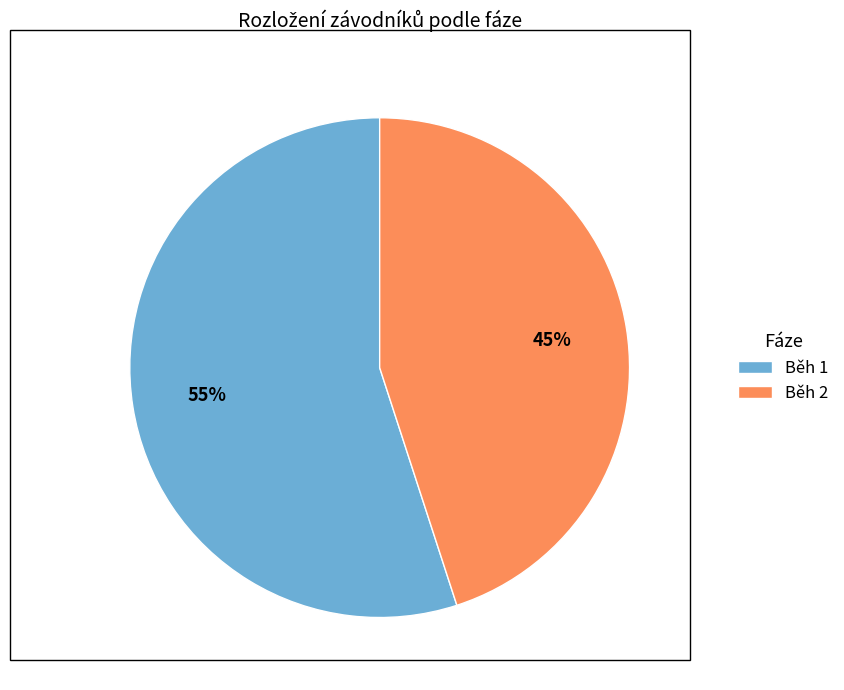

To the nearest percent, what is the combined percentage of Běh 2 and Běh 1?

100%